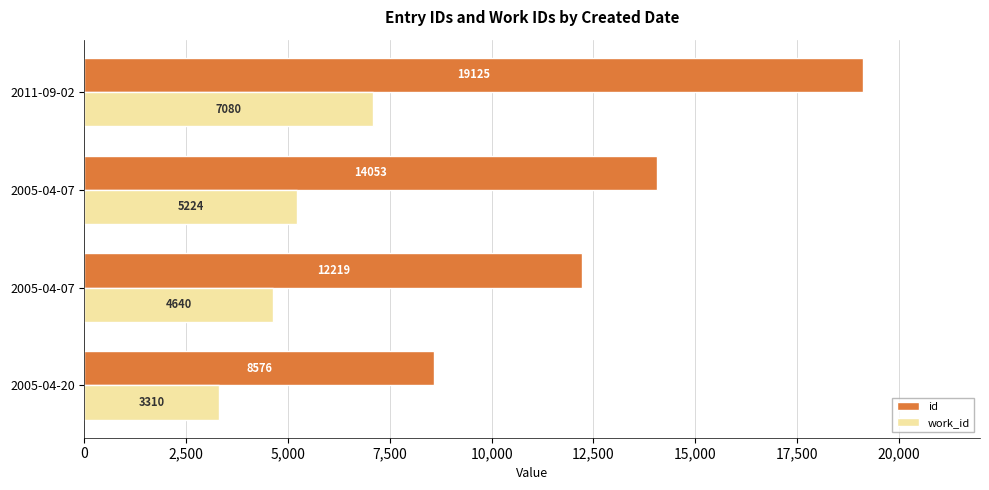

What are all the series names shown in the legend?

id, work_id